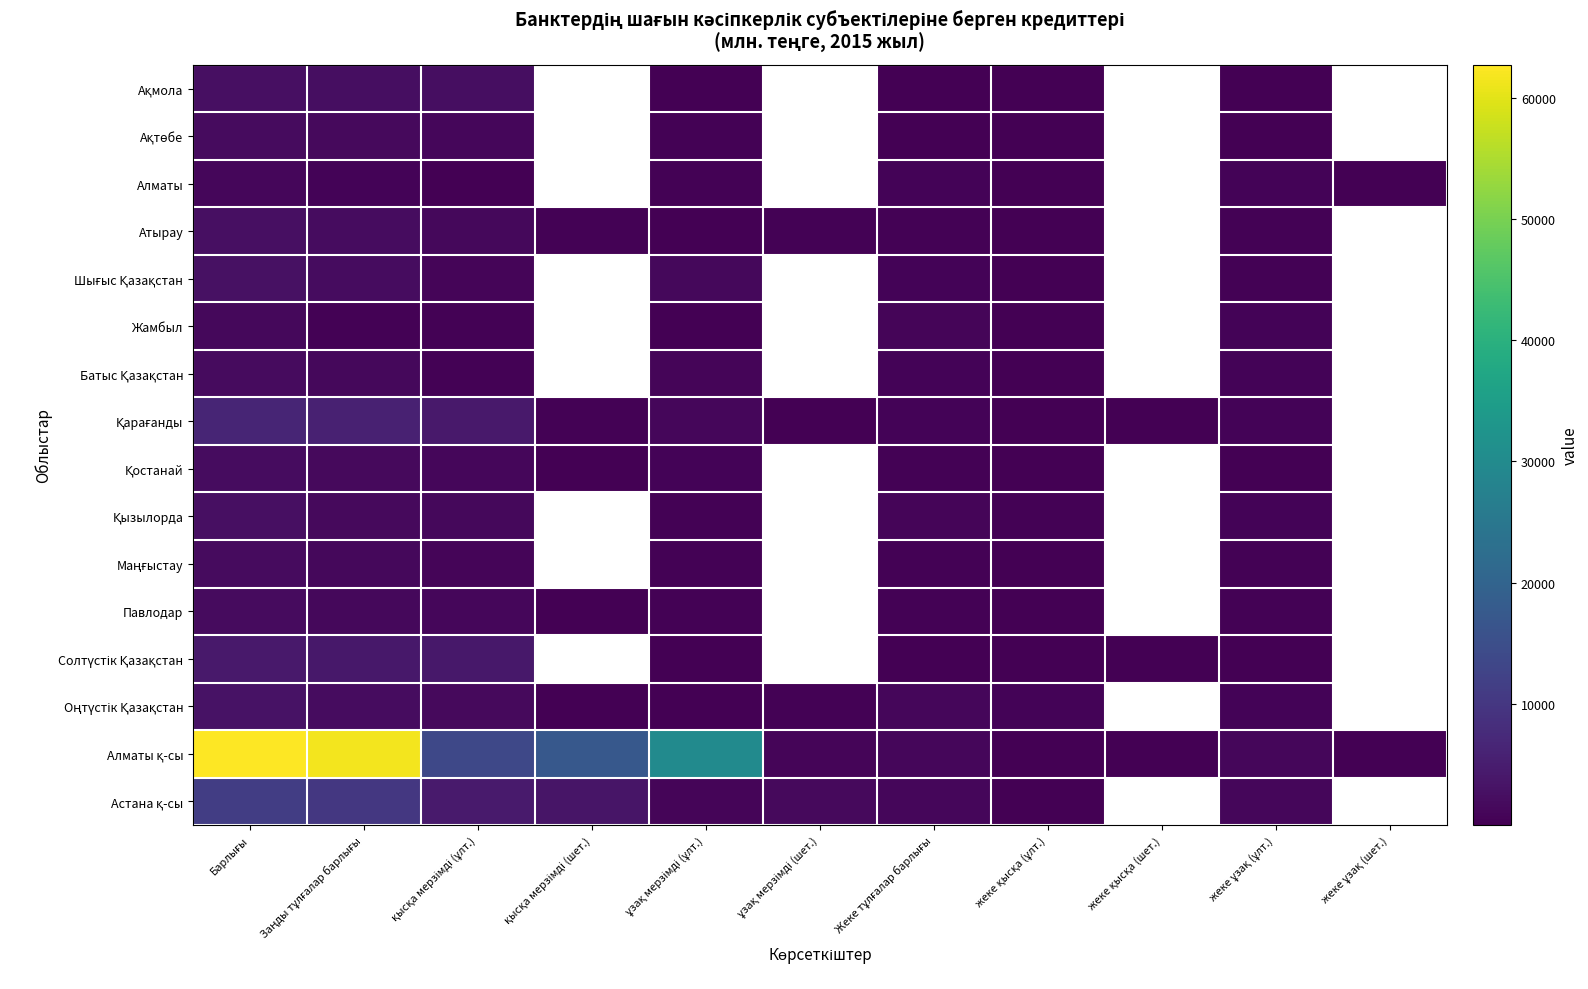

Is the value of Жамбыл at жеке қысқа (шет.) greater than the value of Алматы at жеке қысқа (ұлт.)?

No